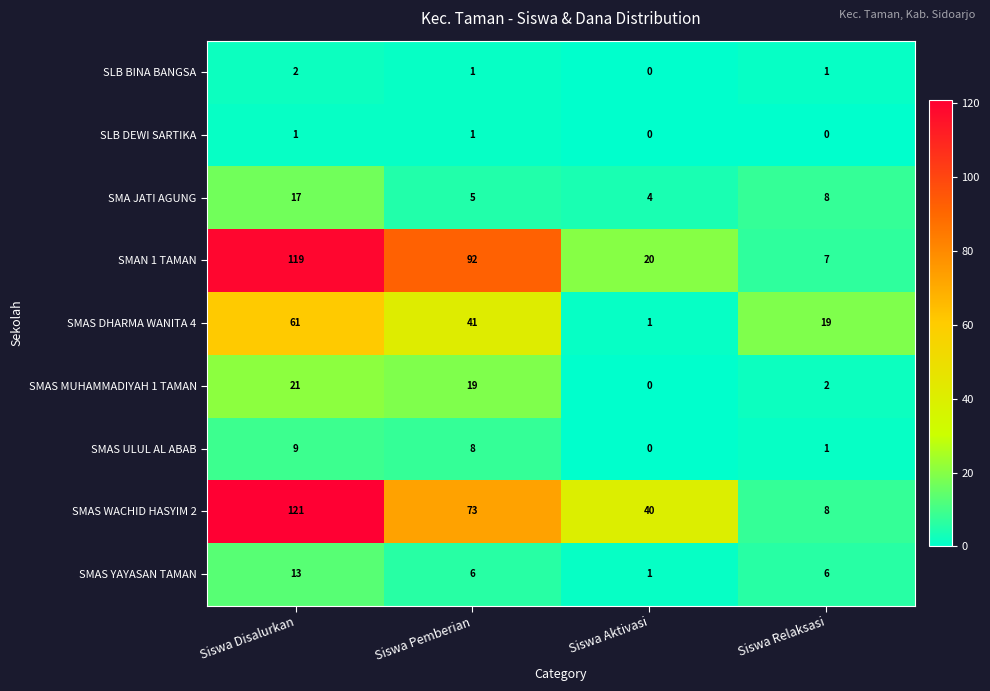

Is it true that SMAS YAYASAN TAMAN equals 9 at Siswa Pemberian?

False